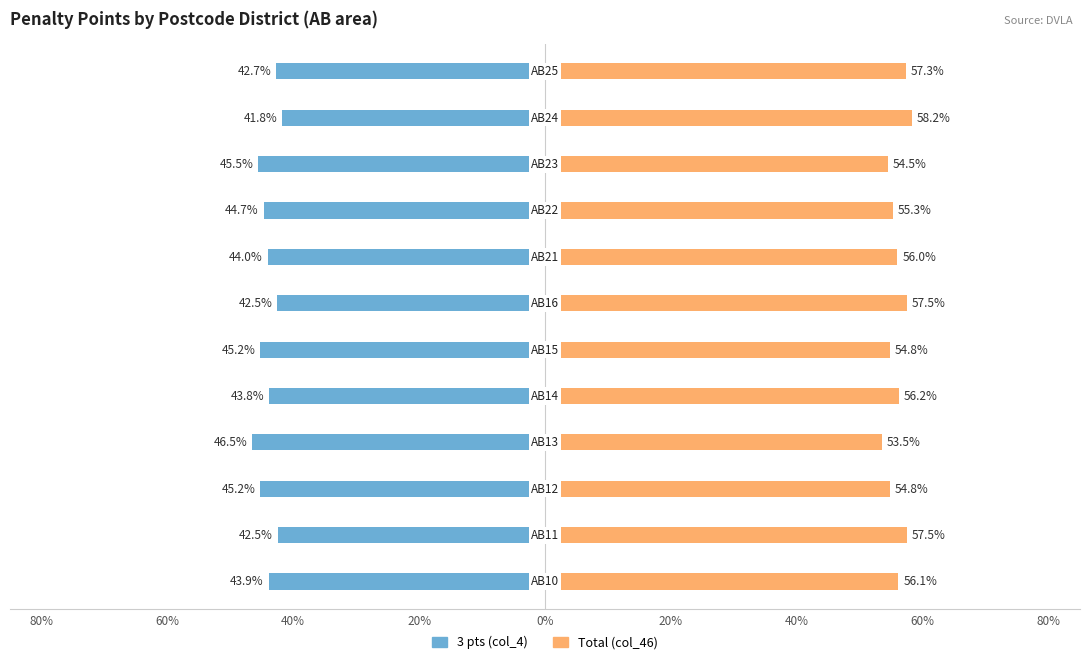

How many bars are there in total?

24